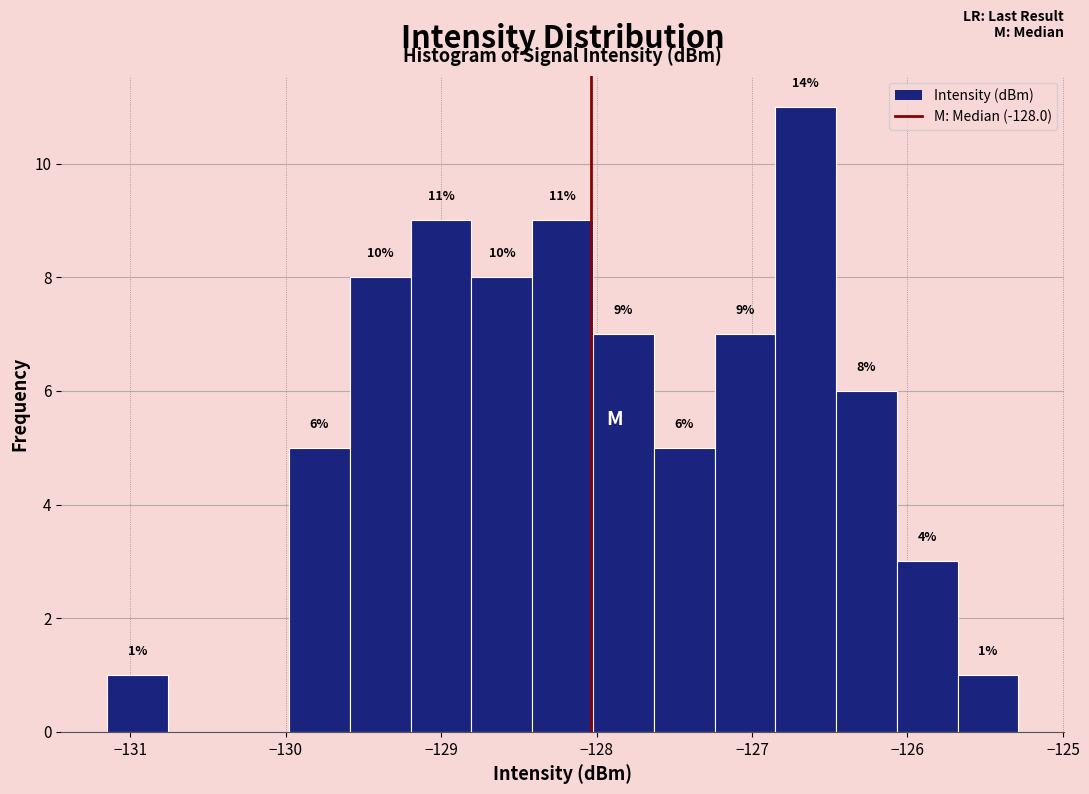

Around what value on the x-axis is the tallest bar? Give the approximate position of its centre, as read against the axis.

-126.7